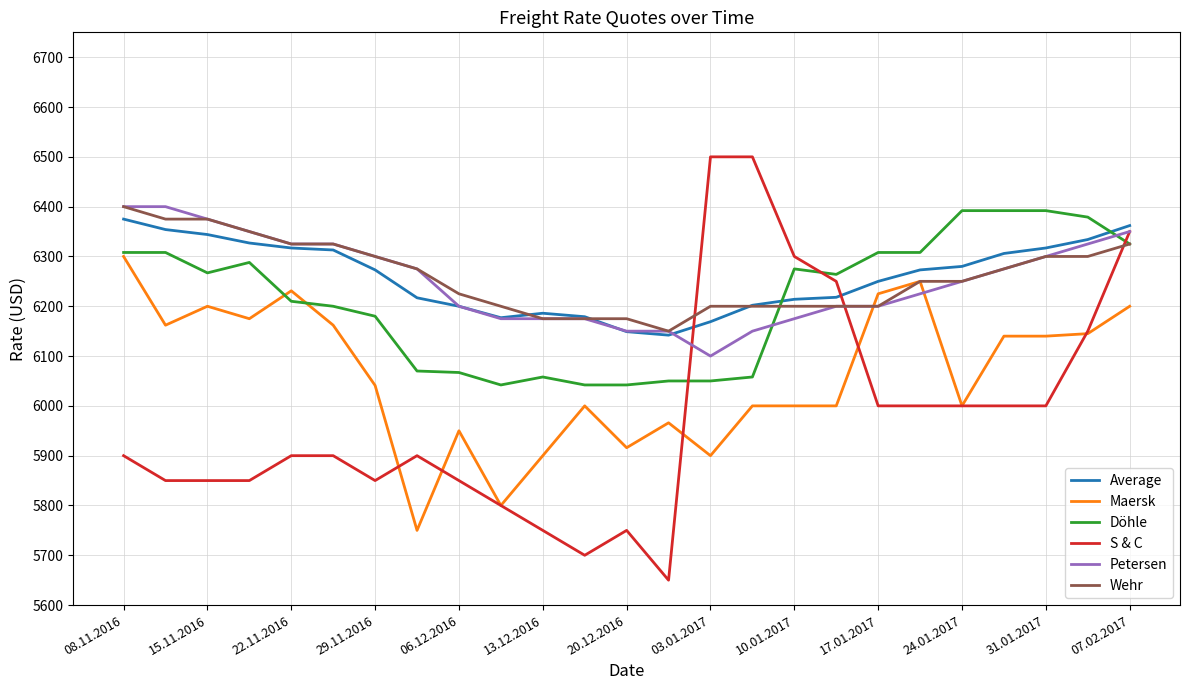

What is the highest value of the Average series?

6375